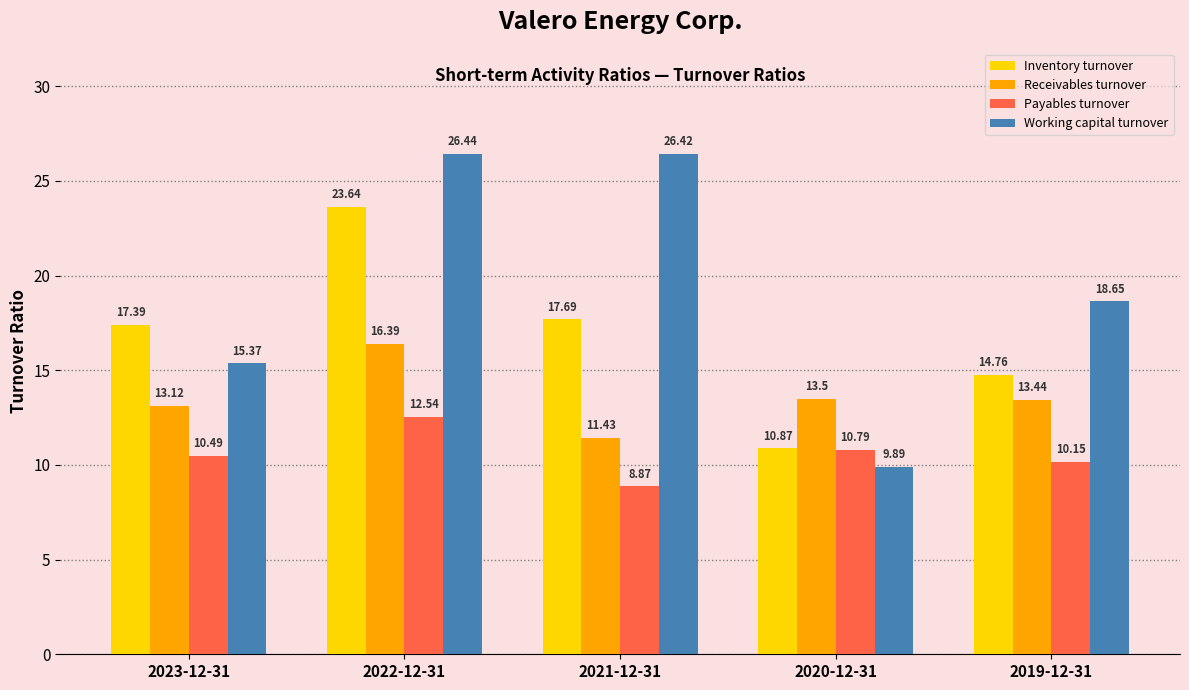

True or false: Inventory turnover has a value of 26.1 at 2023-12-31.

False